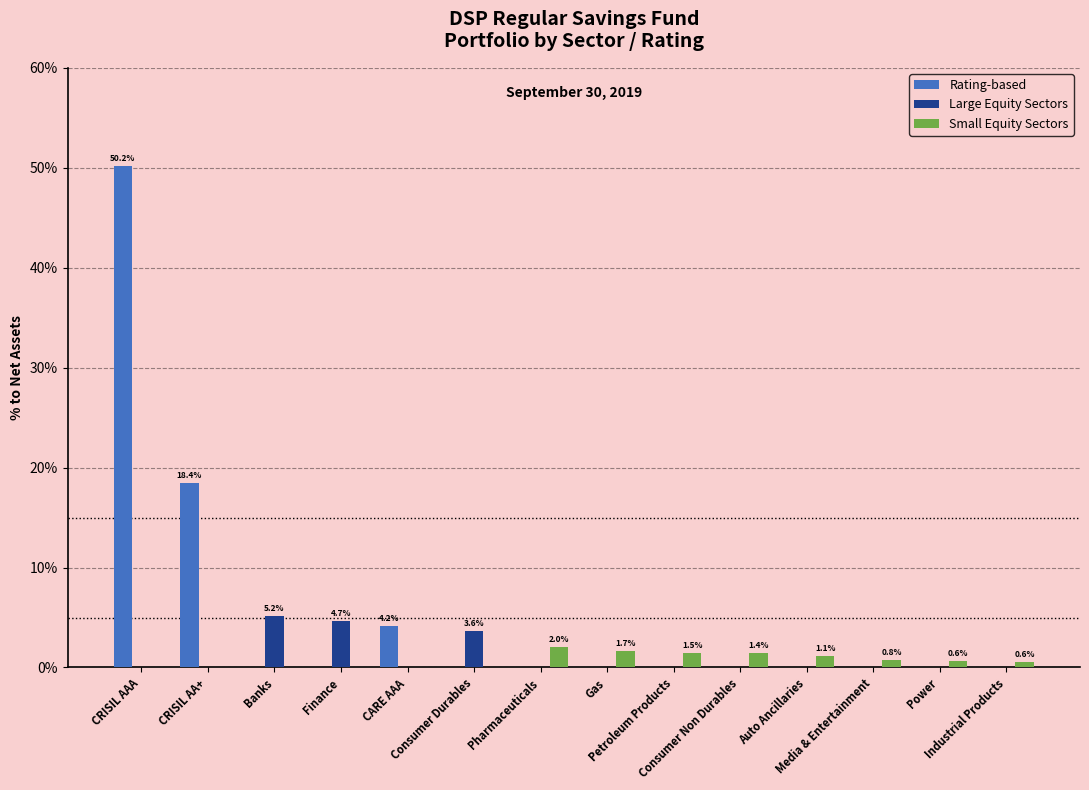

What is the highest value of the Large Equity Sectors series?

5.2